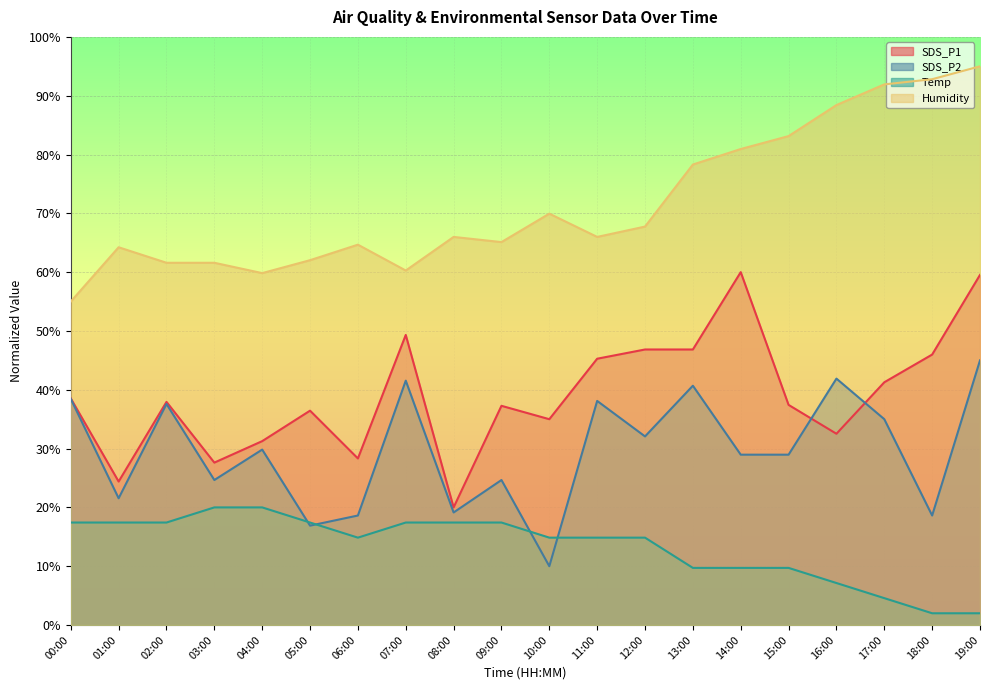

What value does the Temp series have at 13:00?

9.7